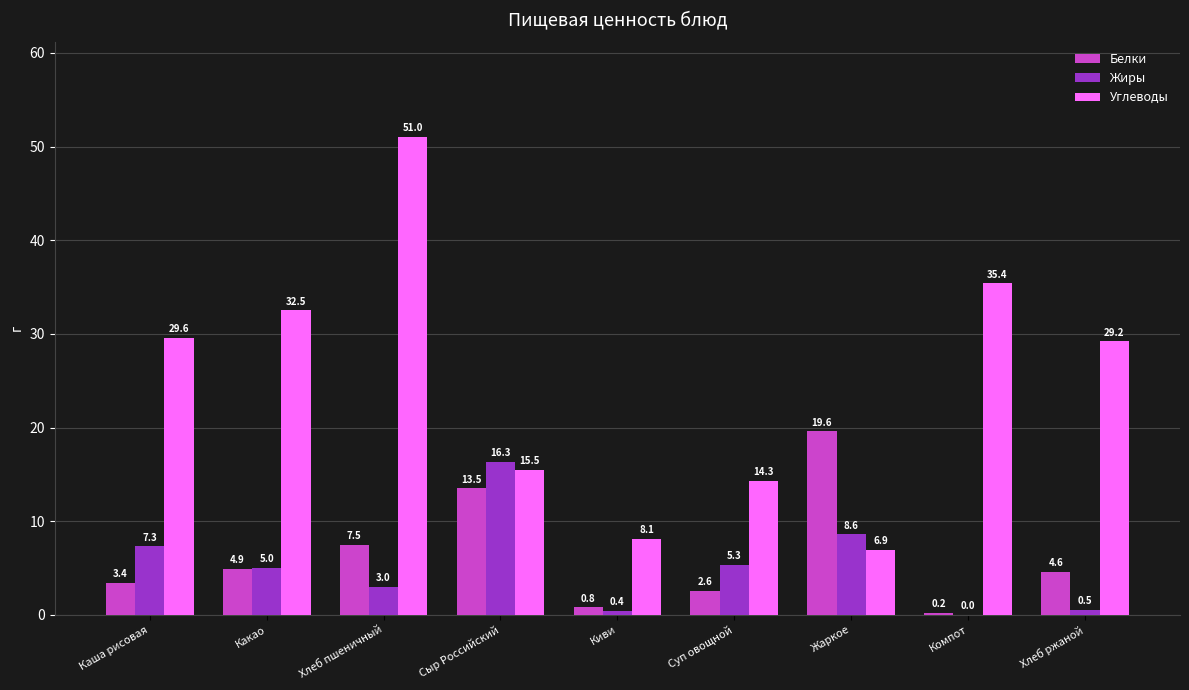

How many series are shown in this chart?

3